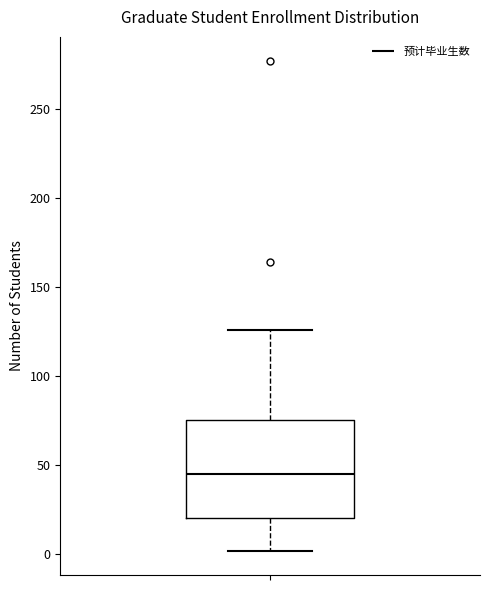

Read this box plot against the y-axis: the position of the median line, the range covered by the box, and the ends of both whiskers. The values are not printed on the chart, so give them approximately, as read against the axis.

median 45, box 20 to 75, whiskers 0 to 125